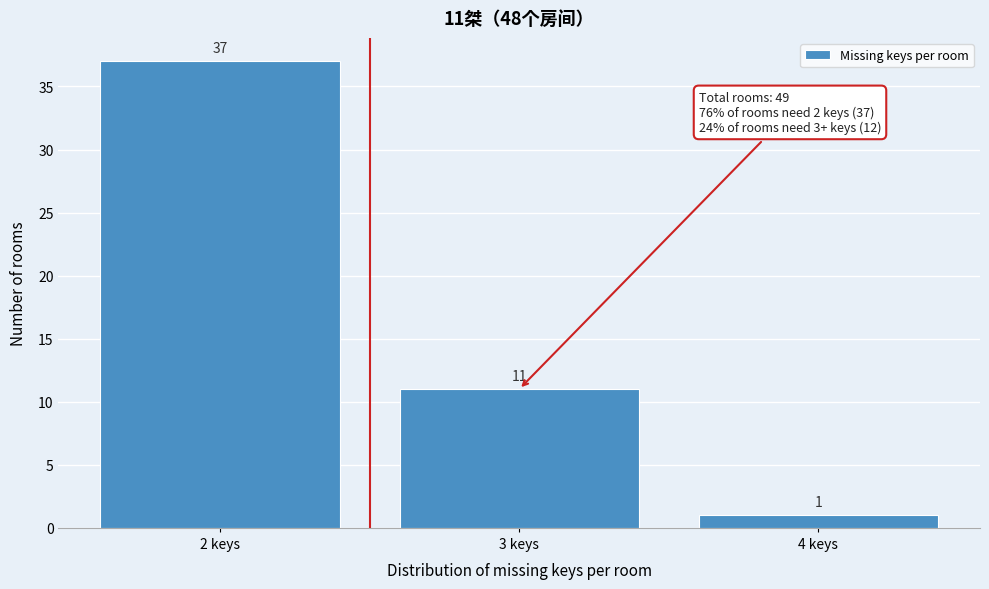

Over which range of the x-axis is the bar tallest?

1.5 to 2.5